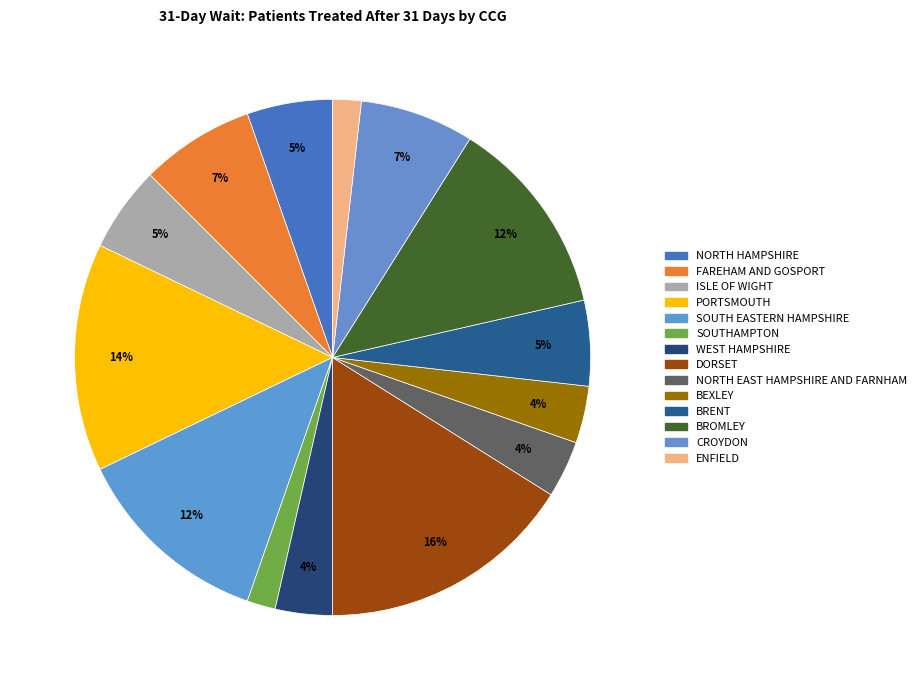

Count the number of slices in the pie.

14